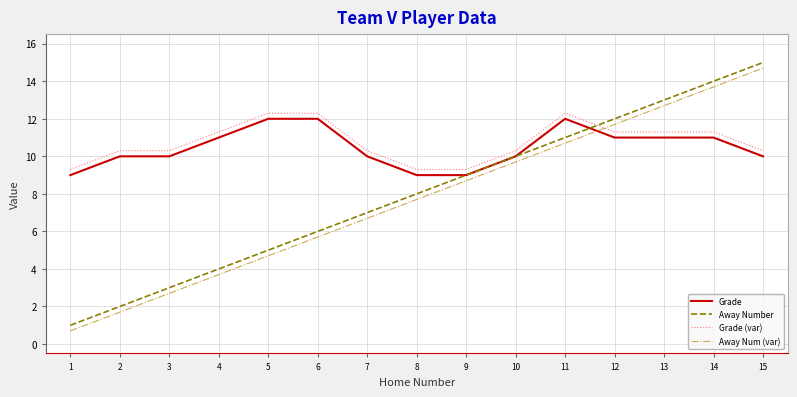

Does the chart display data point markers on the line(s)?

No